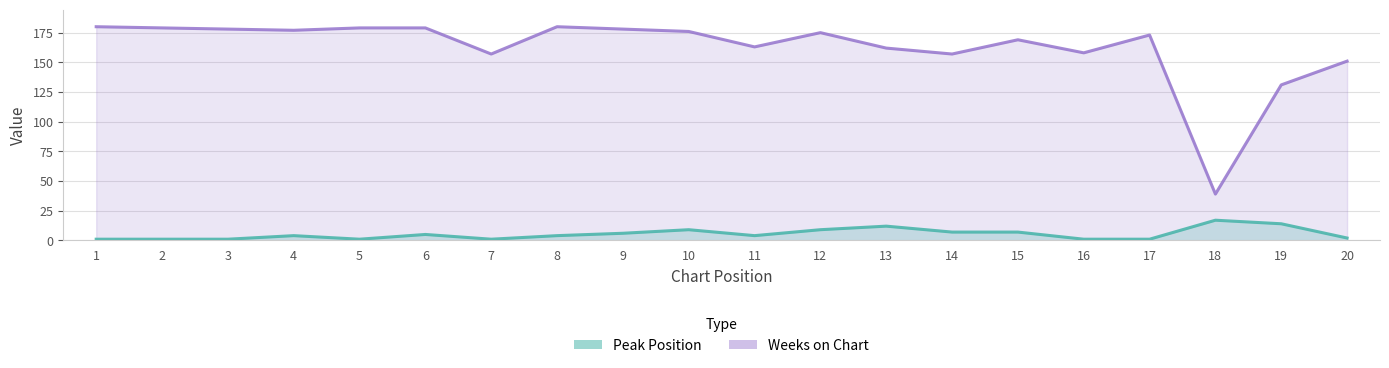

Where does the Peak Position series first go above 4?

6